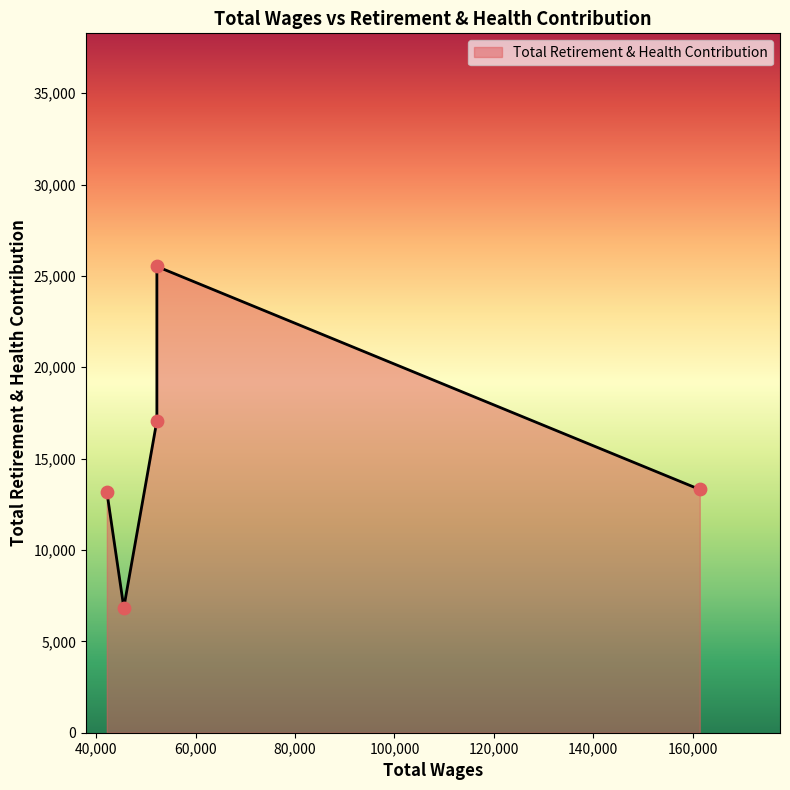

Which has a higher value, 52192.0 or 161422.0?

52192.0